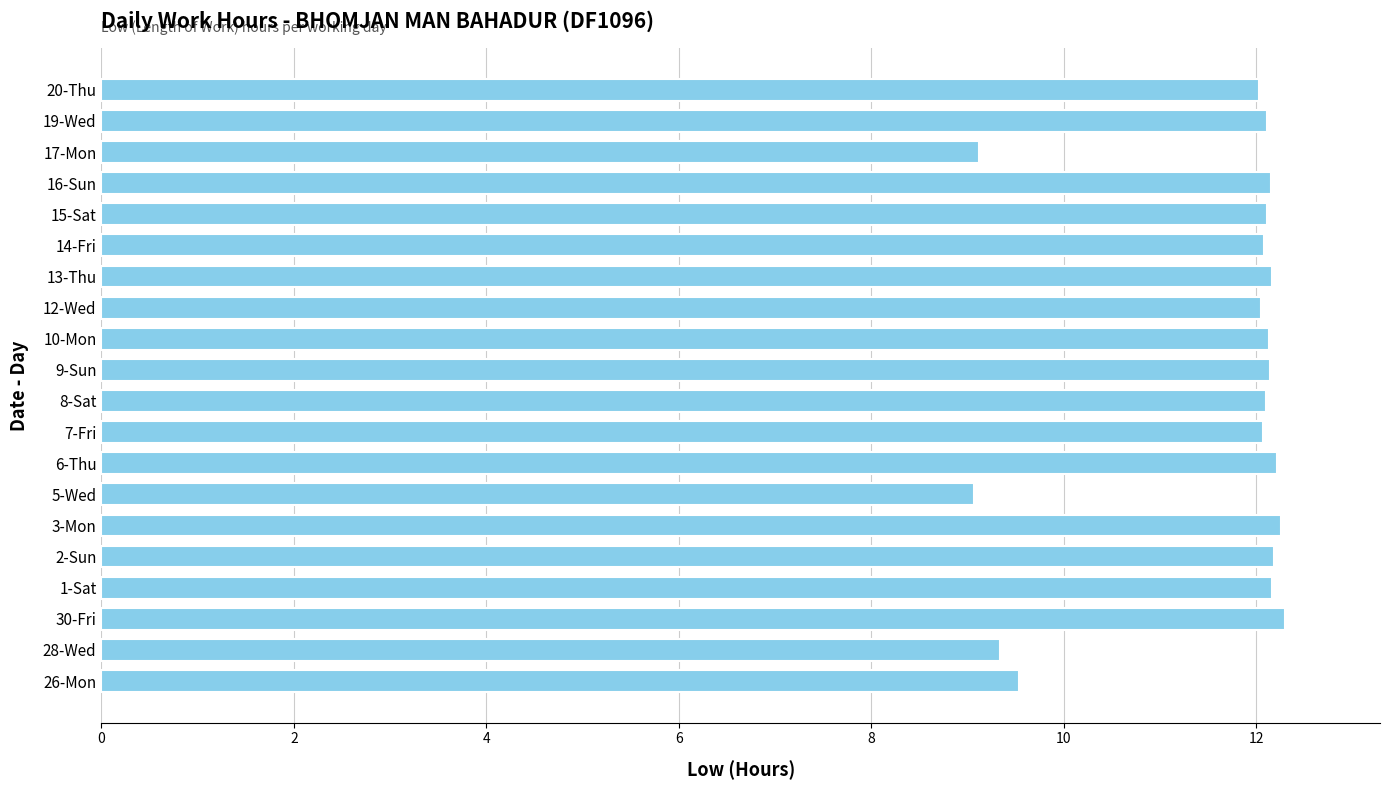

What is the average value?

11.6